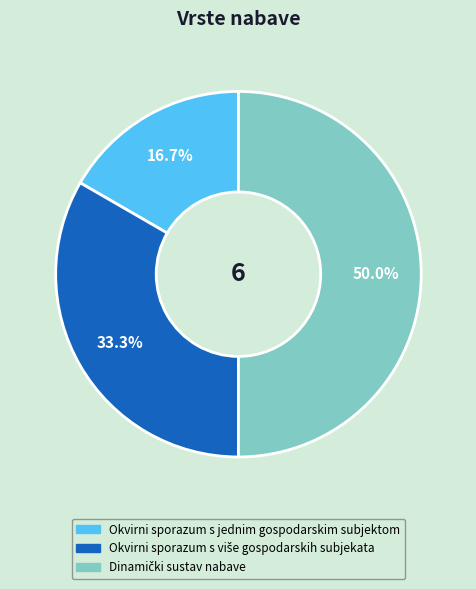

Which slice is the smallest?

Okvirni sporazum s jednim gospodarskim subjektom